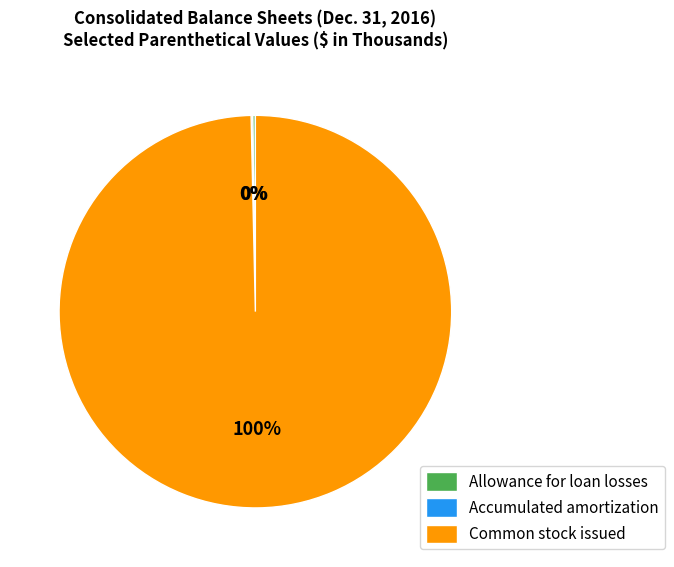

Is there a majority slice in this chart?

Yes